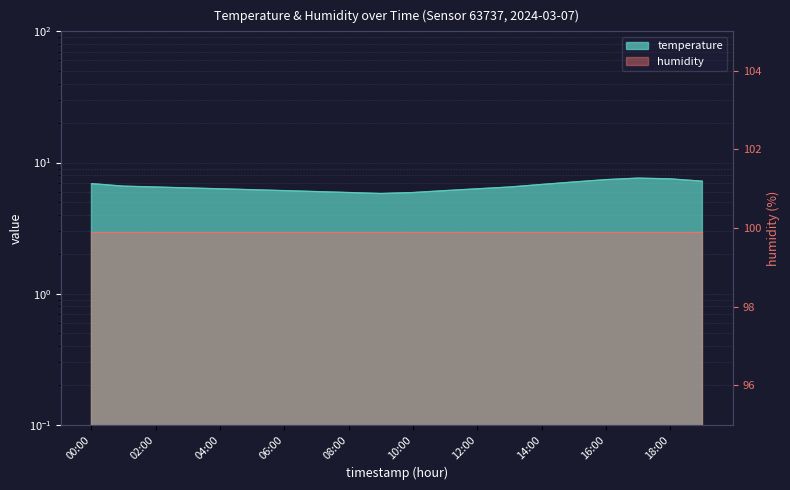

Is it true that the value at 10:00 is 5.9?

True